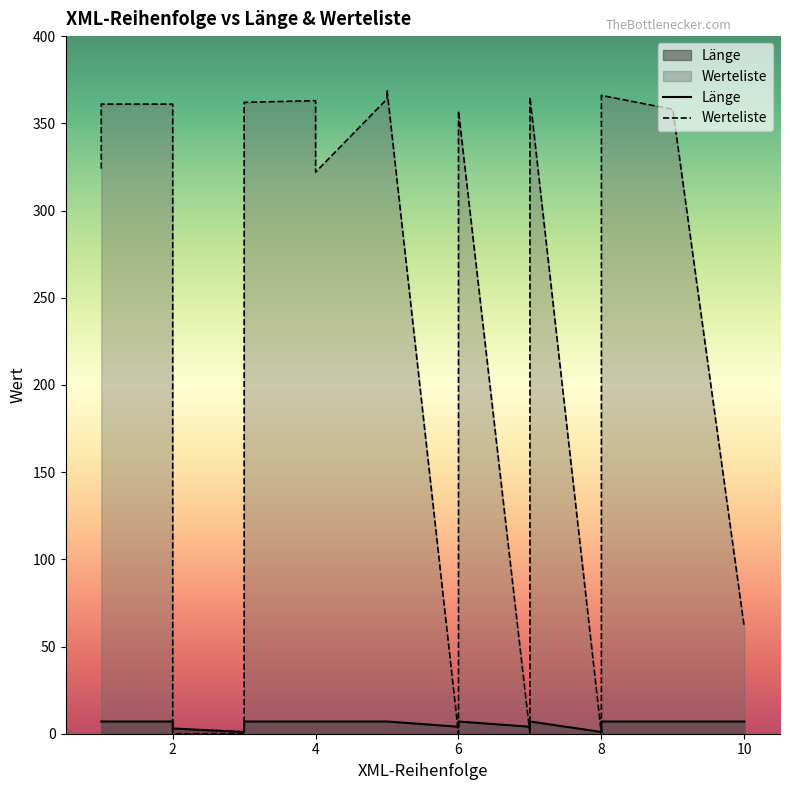

What is the difference between the maximum and second lowest values in the Länge series?

6